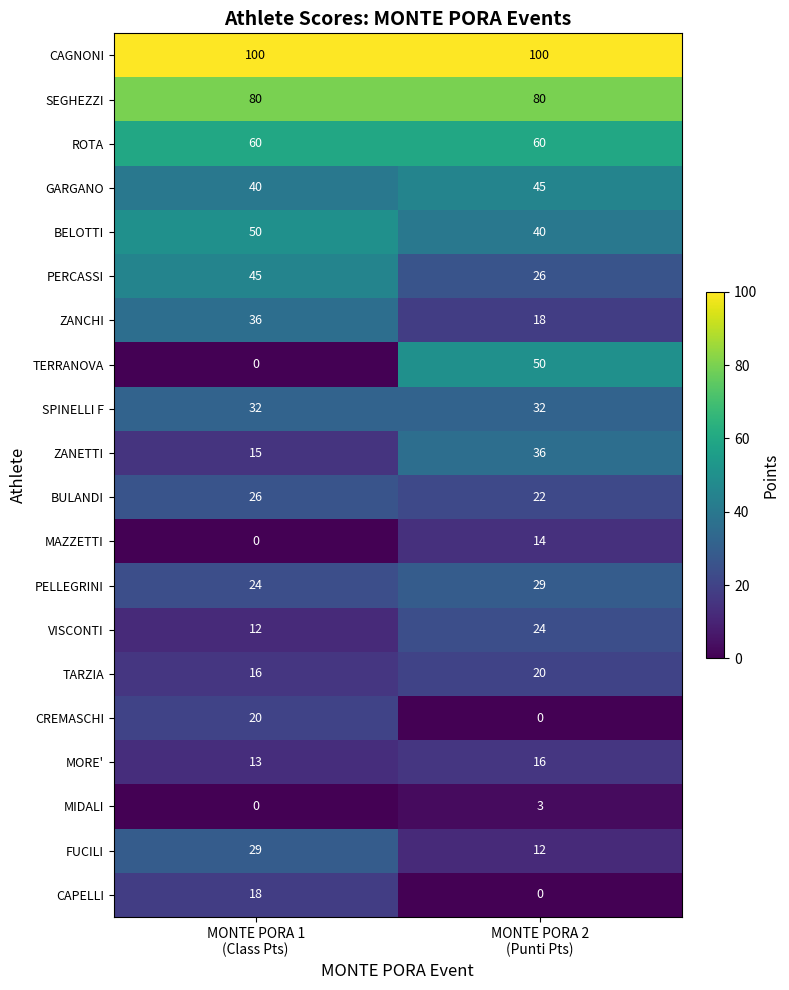

Which series has the largest range (max minus min)?

TERRANOVA